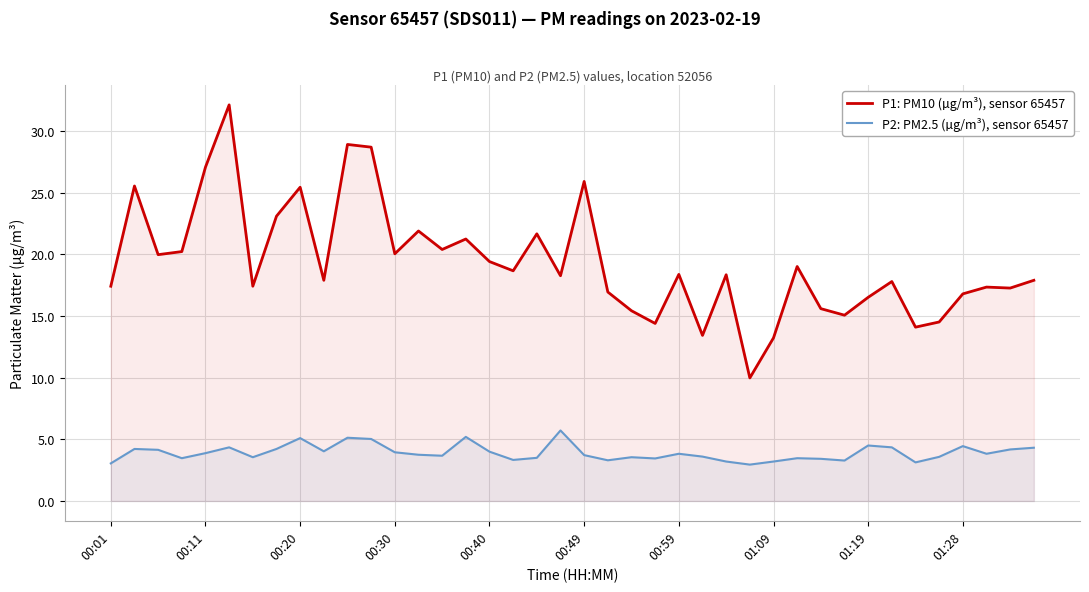

True or false: P2: PM2.5 (µg/m³), sensor 65457 has a value of 5.8 at 01:28.

False